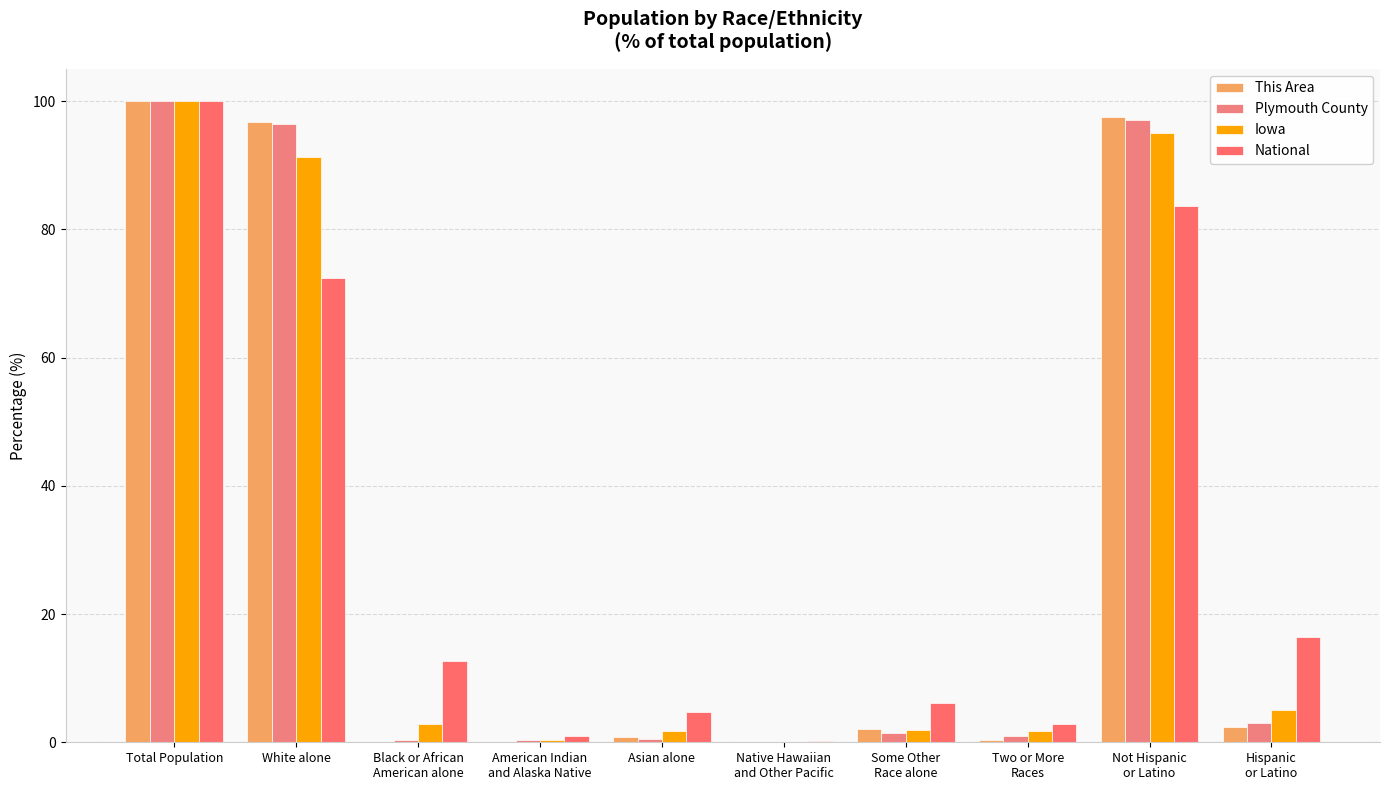

True or false: Plymouth County has a value of 1.8 at Hispanic
or Latino.

False